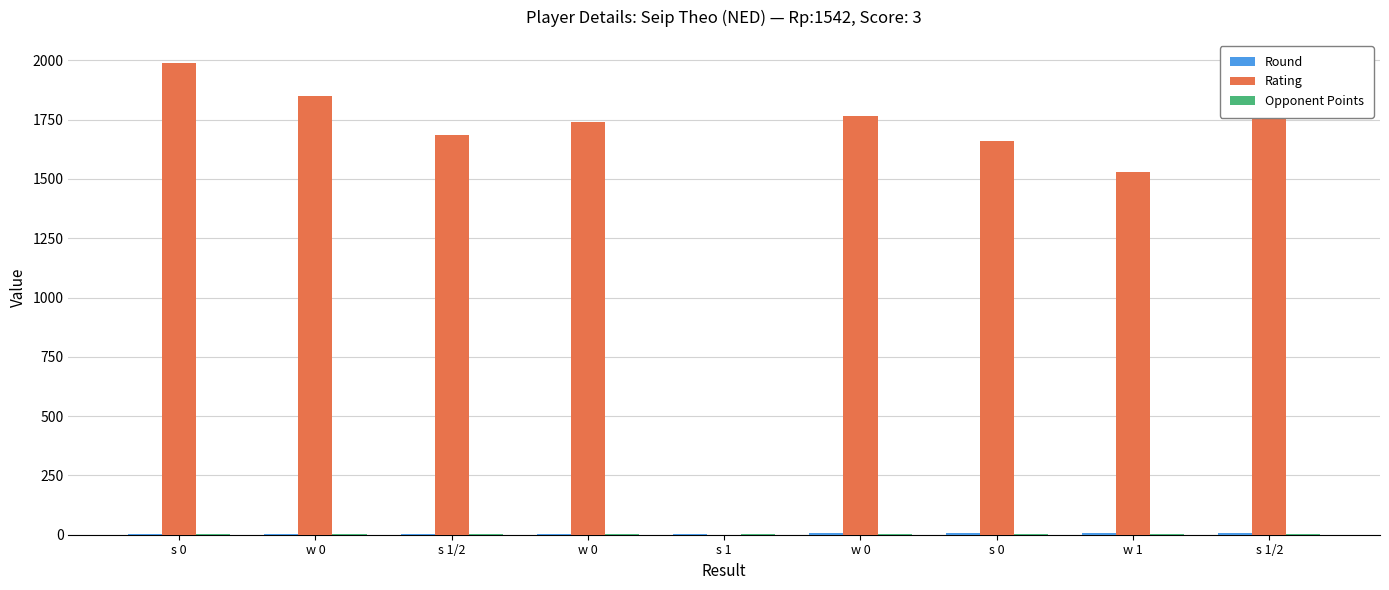

How many series are shown in this chart?

3